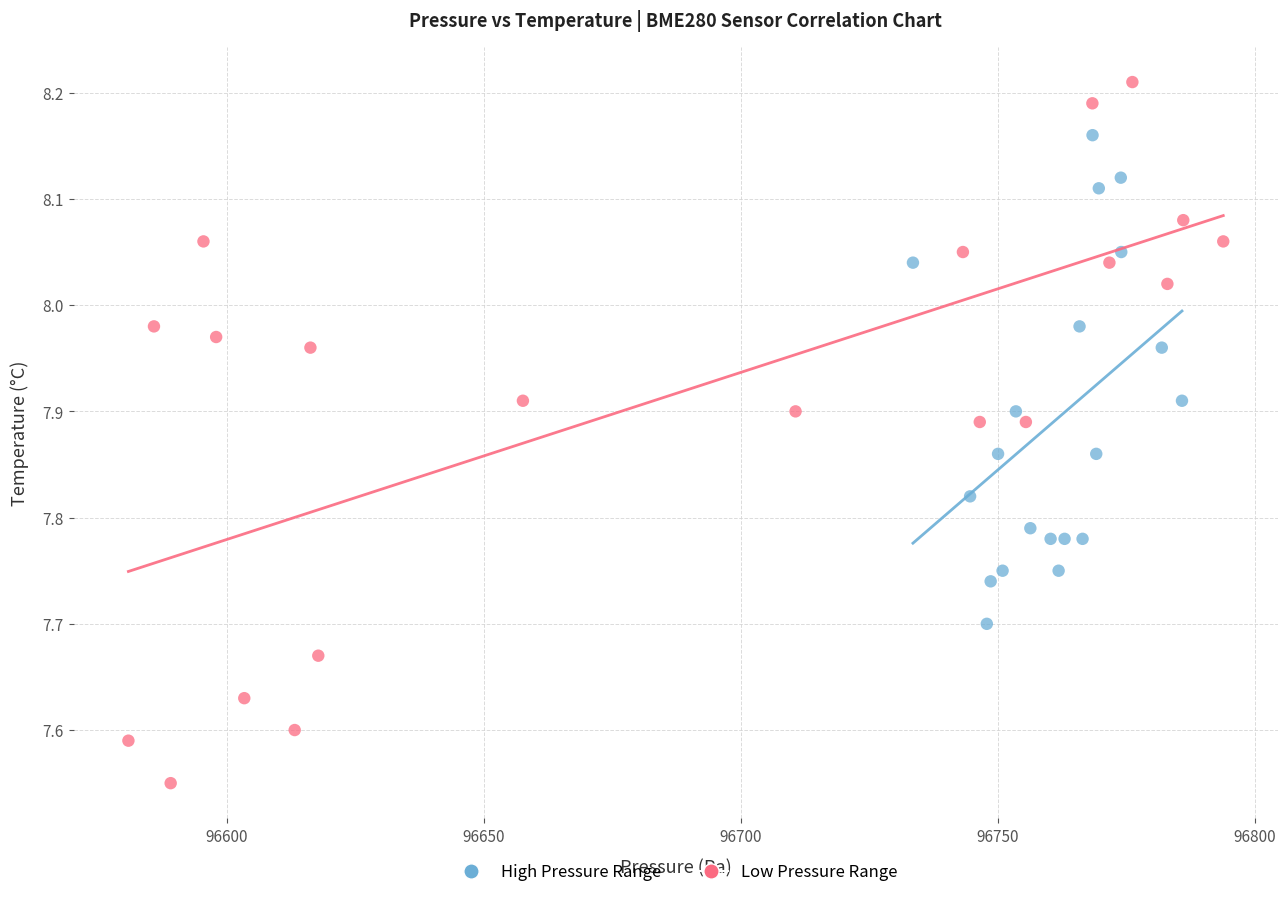

Which series has the largest Y range (max minus min)?

Low Pressure Range